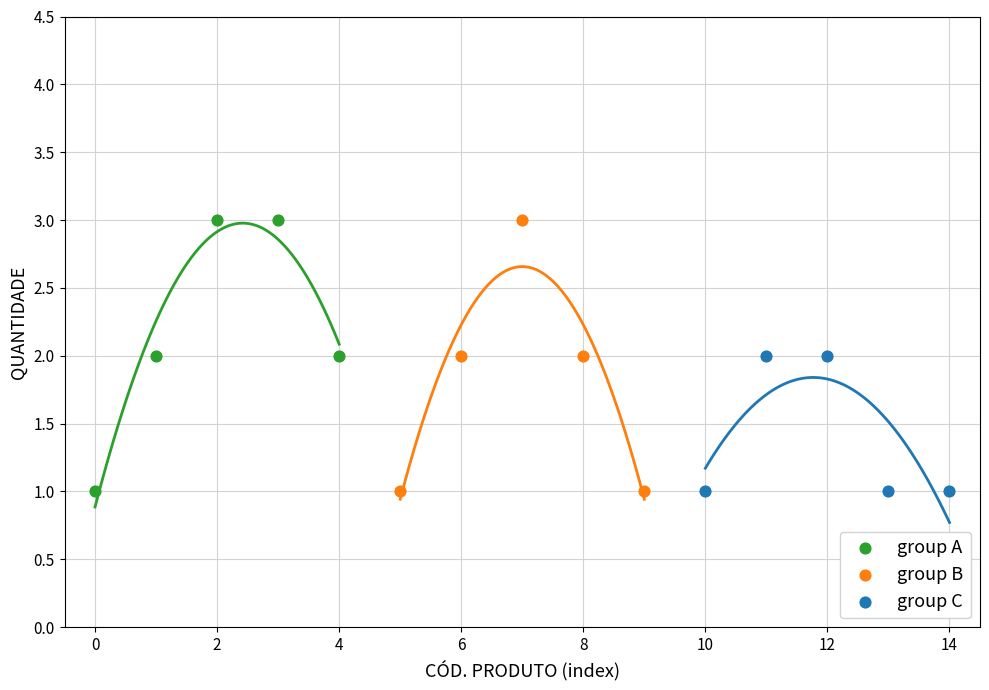

What are all the series names shown in the legend?

group A, group B, group C